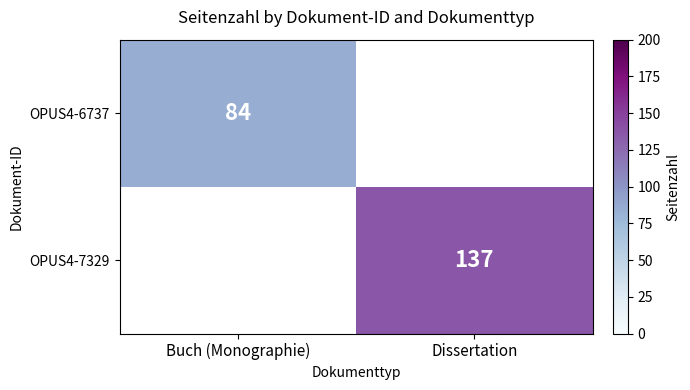

At which category does the chart reach its minimum across all series?

Buch (Monographie)